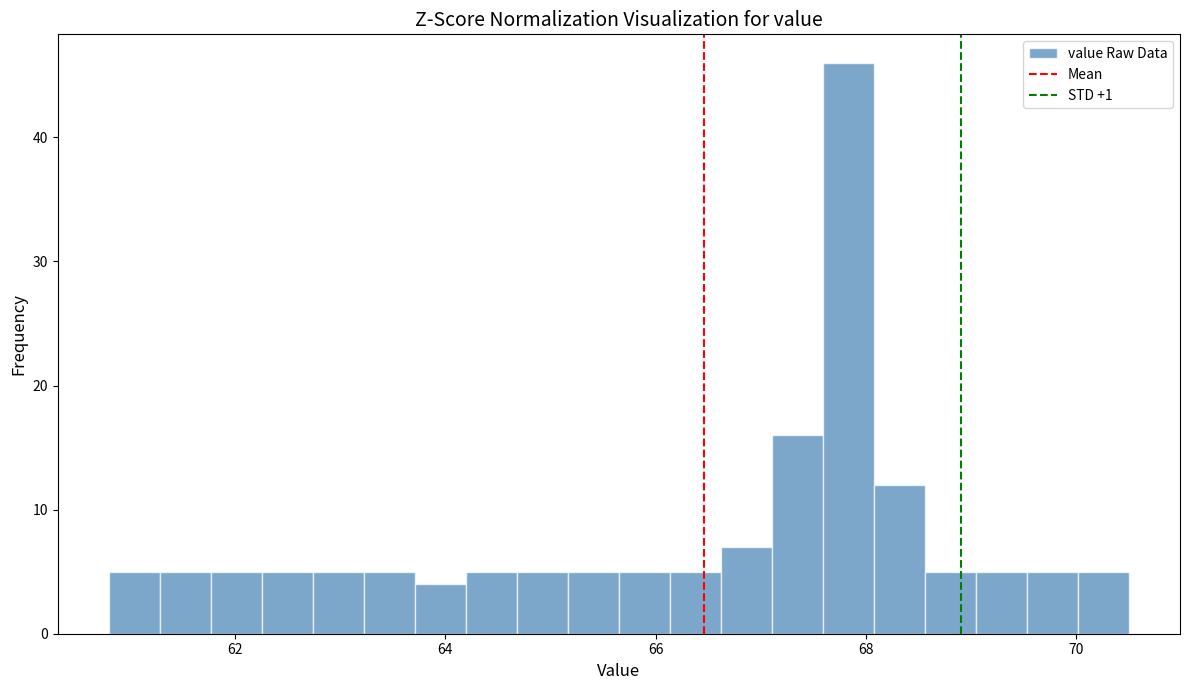

Read against the x-axis, roughly where is the centre of the tallest bar?

67.8